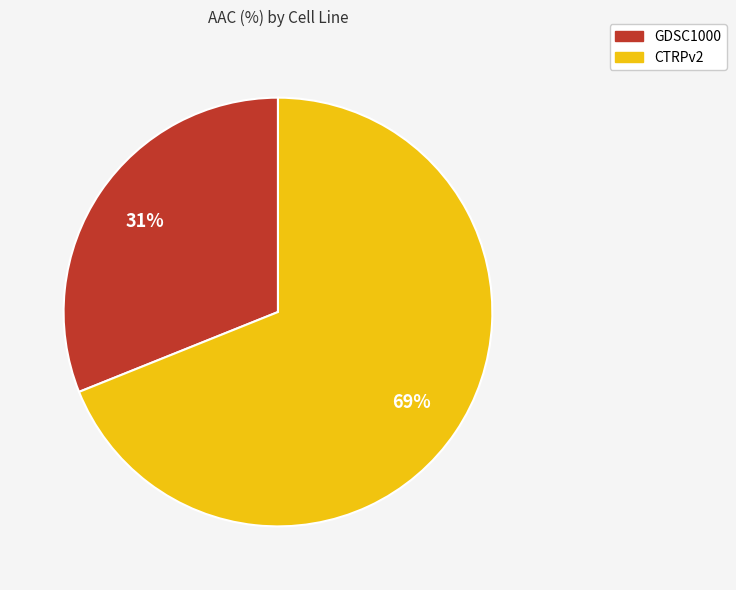

How many segments does this pie chart have?

2